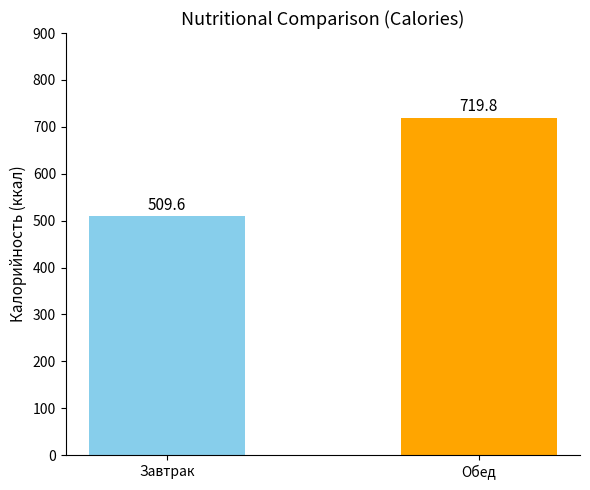

Which category has the highest value across all series?

Обед